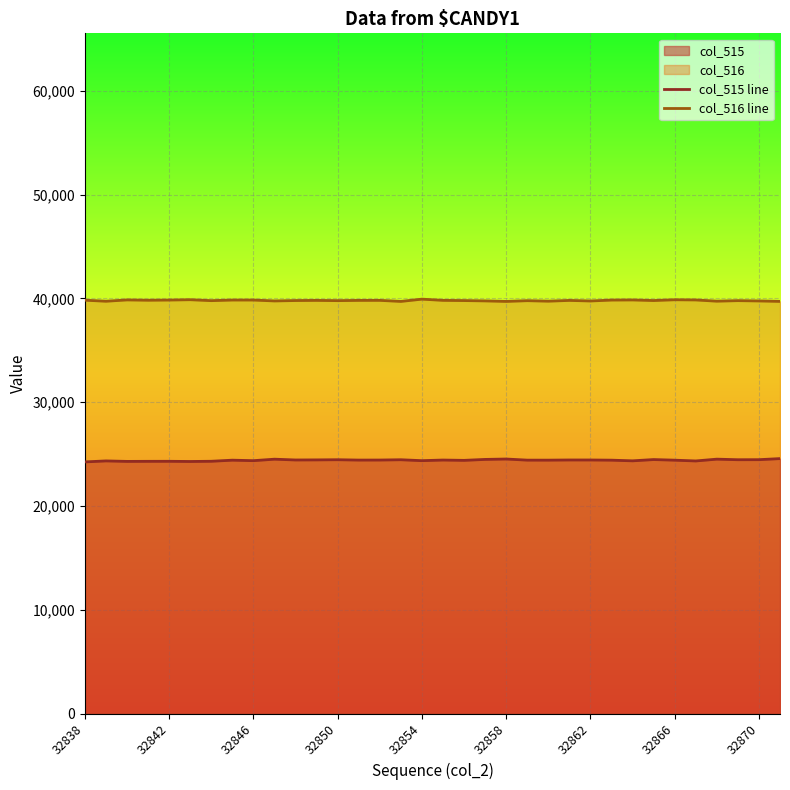

What is the highest value of the col_515 line series?

24563